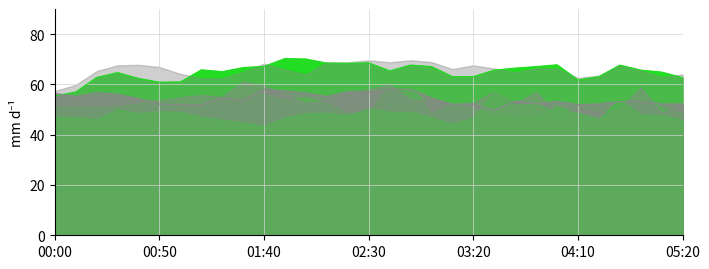

Is it true that 3.967 equals 25.8 at 04:10?

False